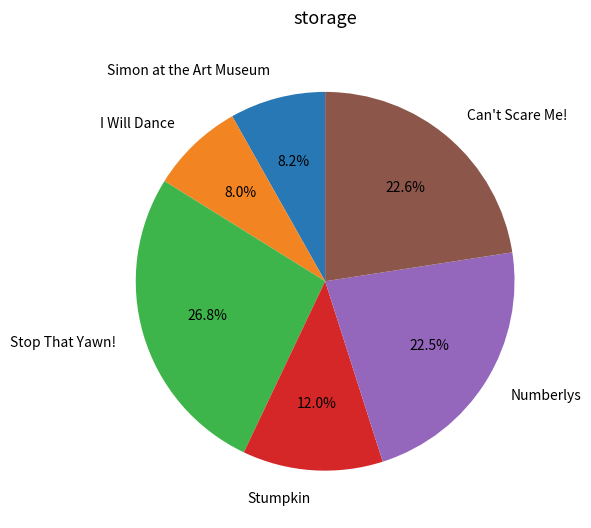

True or false: I Will Dance accounts for 8% of the total.

True